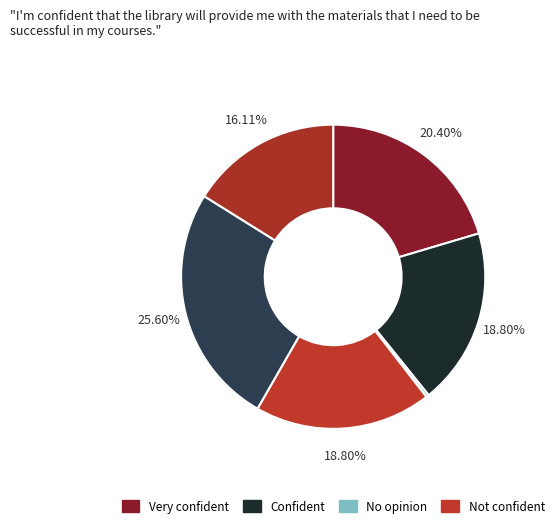

Is there any slice that represents more than half of the pie?

No